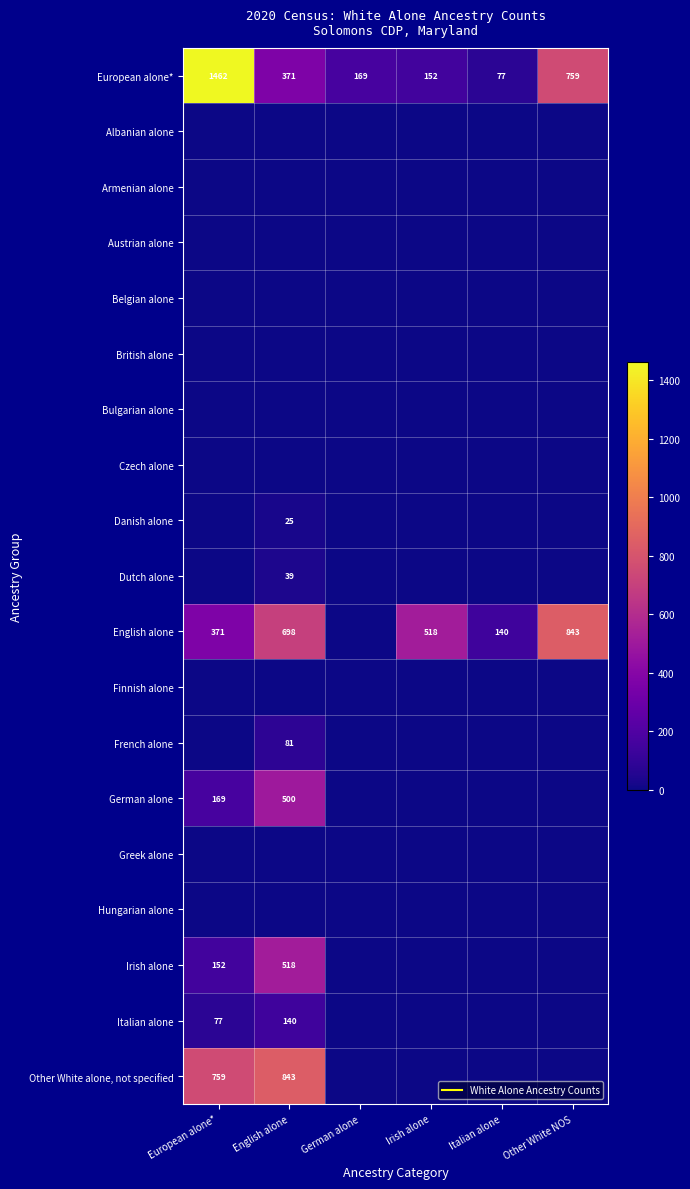

Count the number of data series in this chart.

19